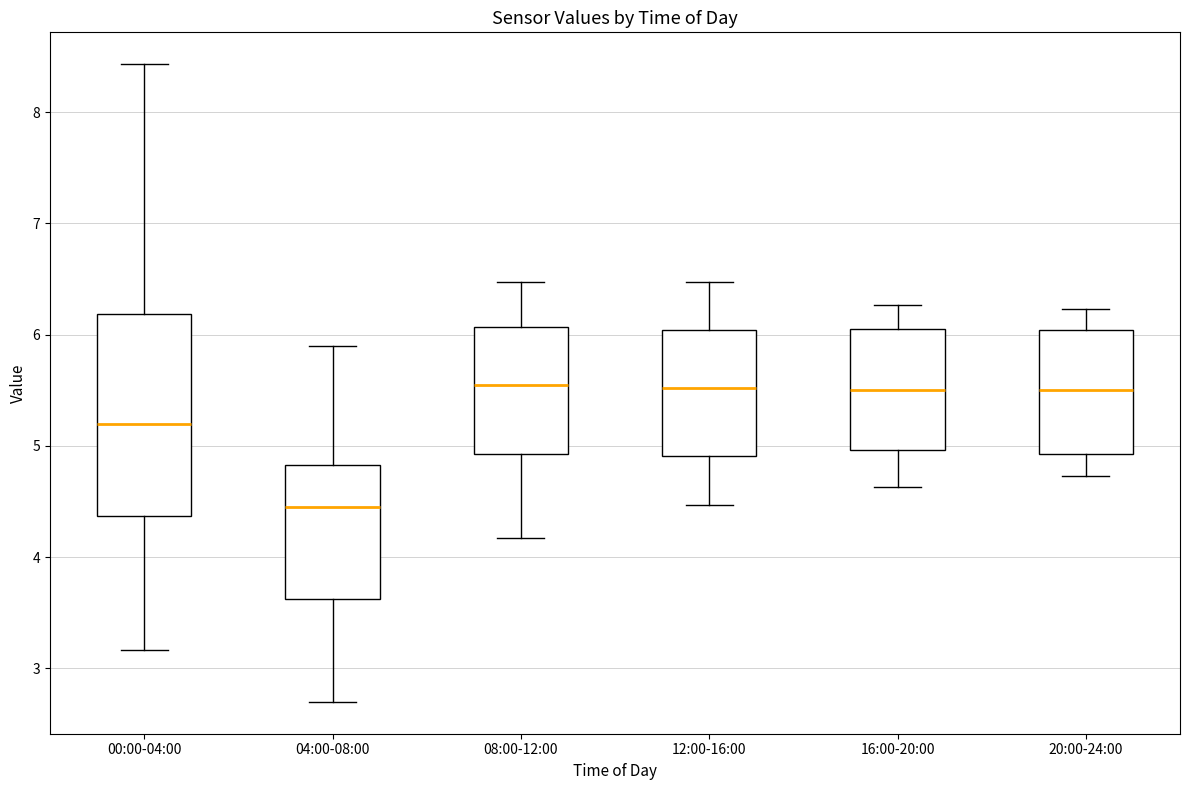

Where does the median line of the box for 20:00-24:00 sit on the y-axis? The values are not printed on the chart, so give them approximately, as read against the axis.

5.5